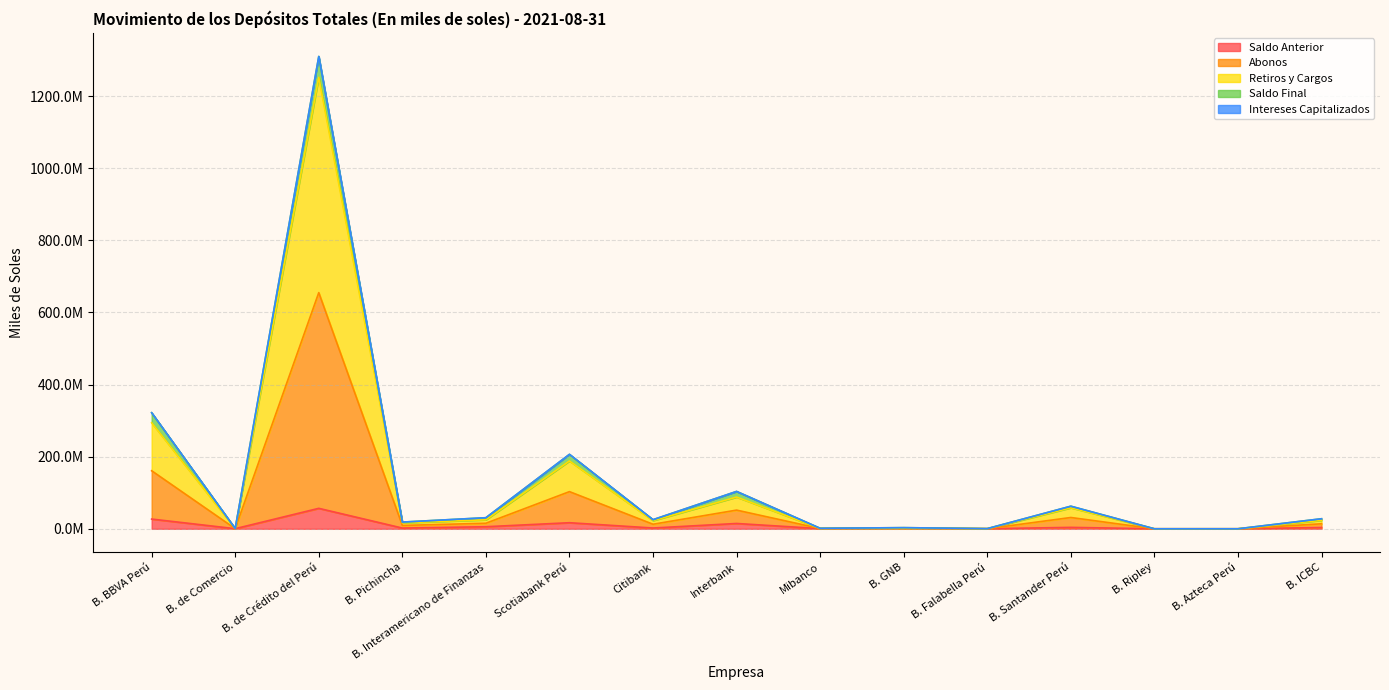

How many data points does each series have?

15